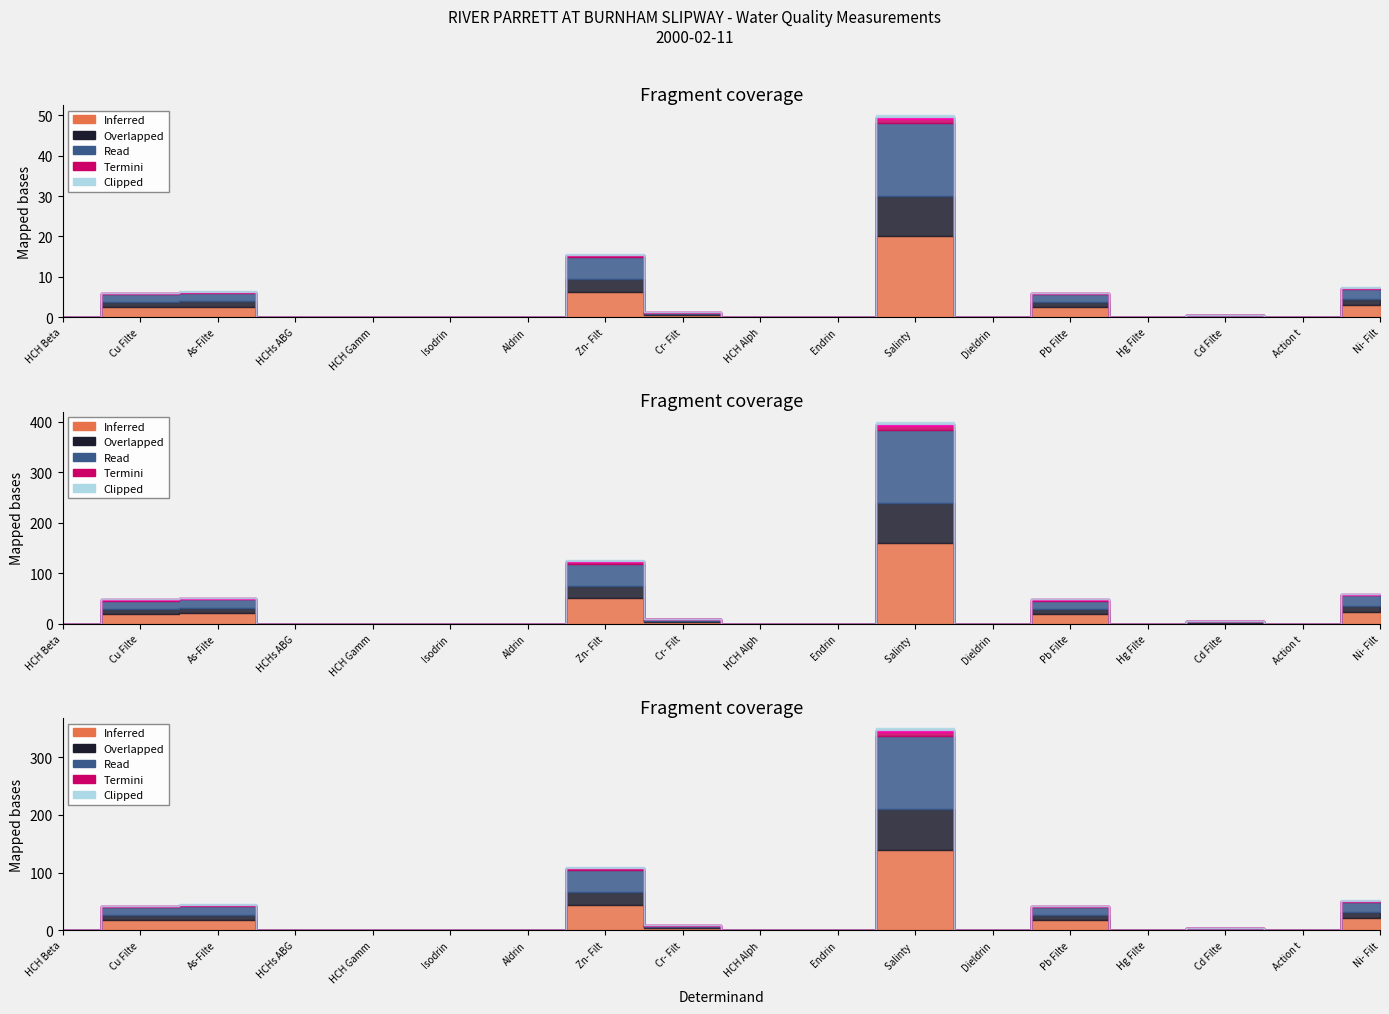

How many values in Clipped are above zero?

16